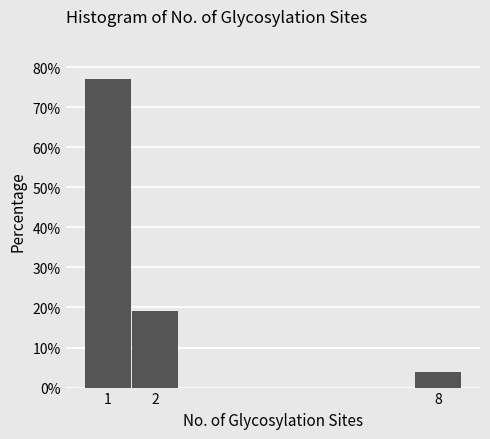

Reading left to right, list every bar in this chart as the range it spans on the x-axis followed by its height. The values are not printed on the chart, so give them approximately, as read against the axis.

0.5 to 1.5: 77
1.5 to 2.5: 19
2.5 to 3.5: 0
3.5 to 4.5: 0
4.5 to 5.5: 0
5.5 to 6.5: 0
6.5 to 7.5: 0
7.5 to 8.5: 4